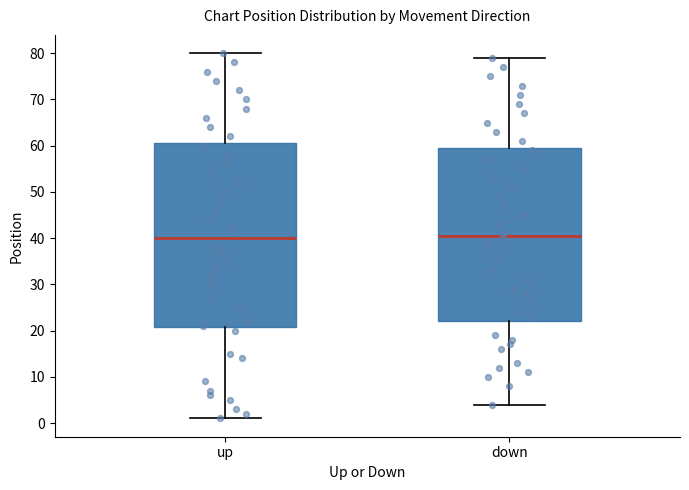

Which box is the tallest, from its lower edge to its upper edge?

up